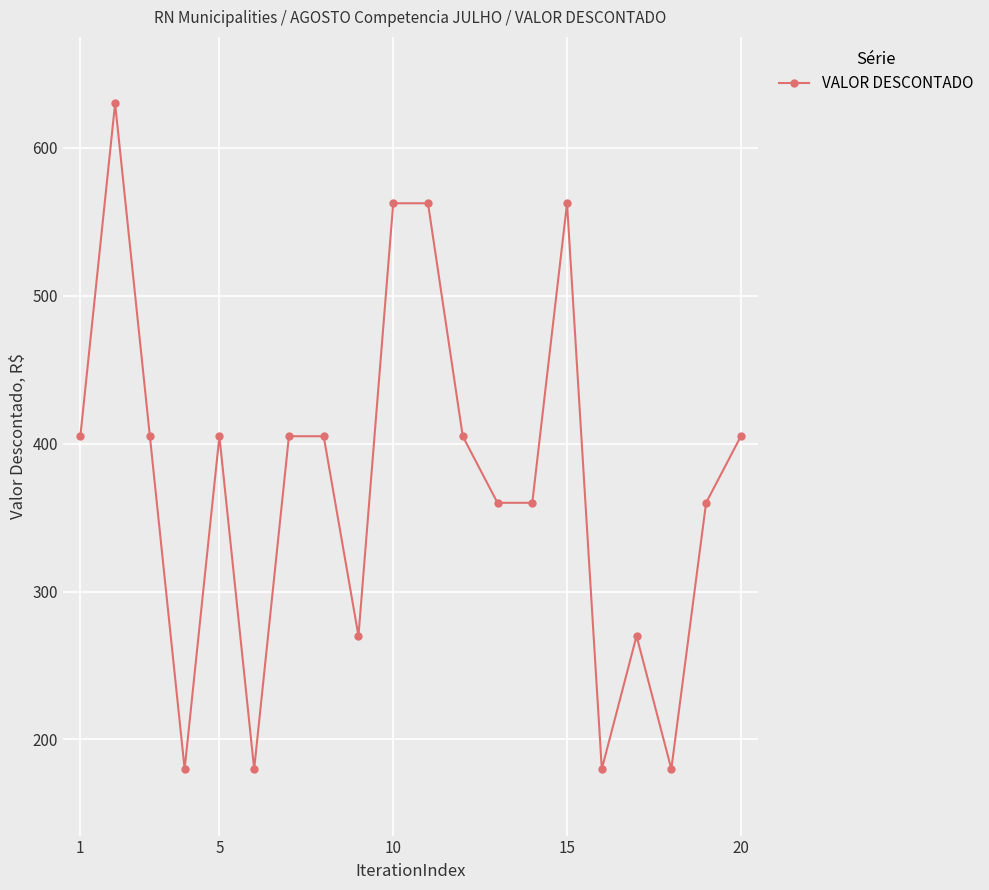

What is the maximum value shown in the chart?

630.0